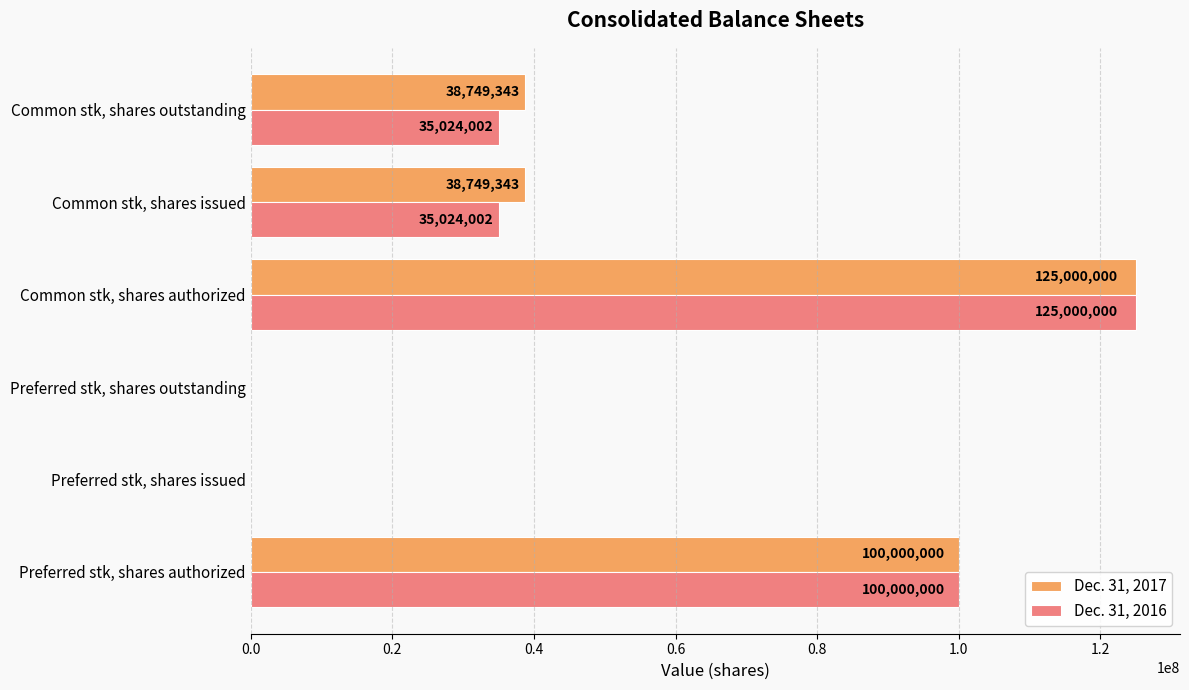

Which label corresponds to the largest value in the chart?

Common stk, shares authorized